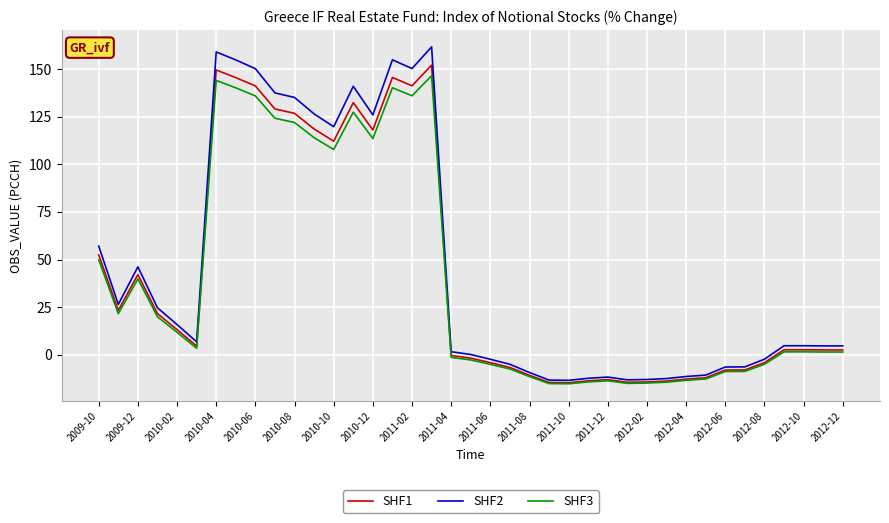

Rank the series by their average value, from highest to lowest.

SHF2, SHF1, SHF3